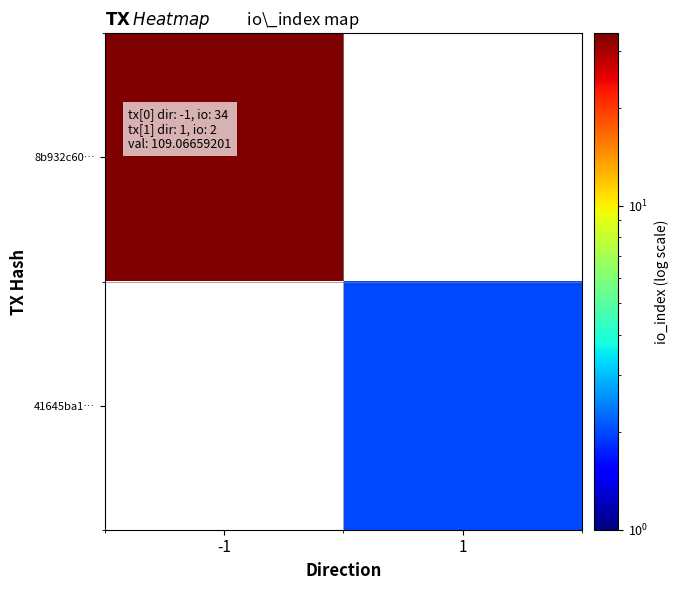

At how many categories does at least one series exceed 12?

1